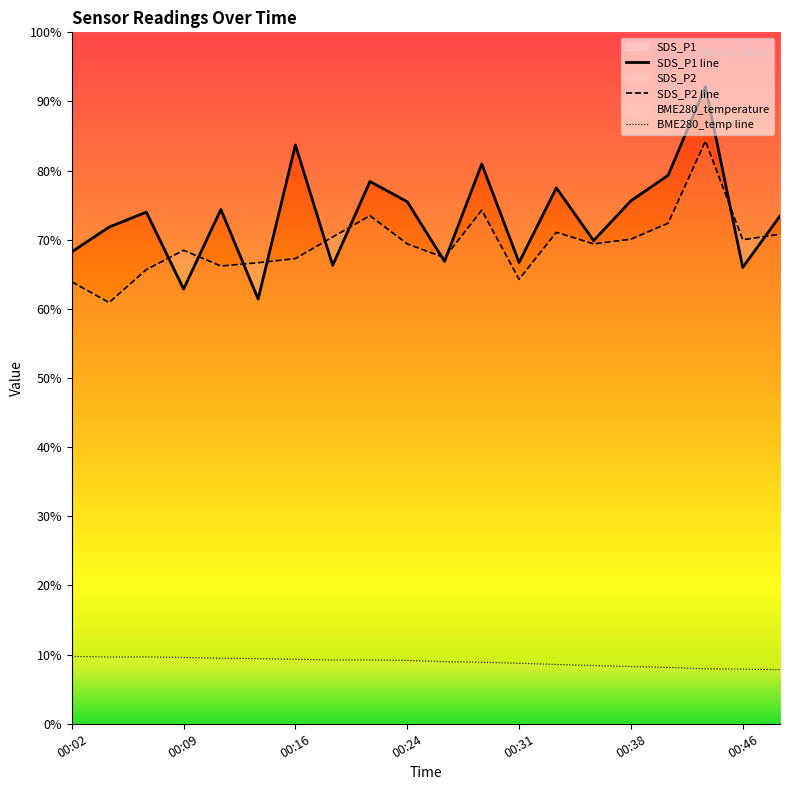

Between which two adjacent categories do SDS_P2 and SDS_P1 first intersect?

00:07 and 00:09